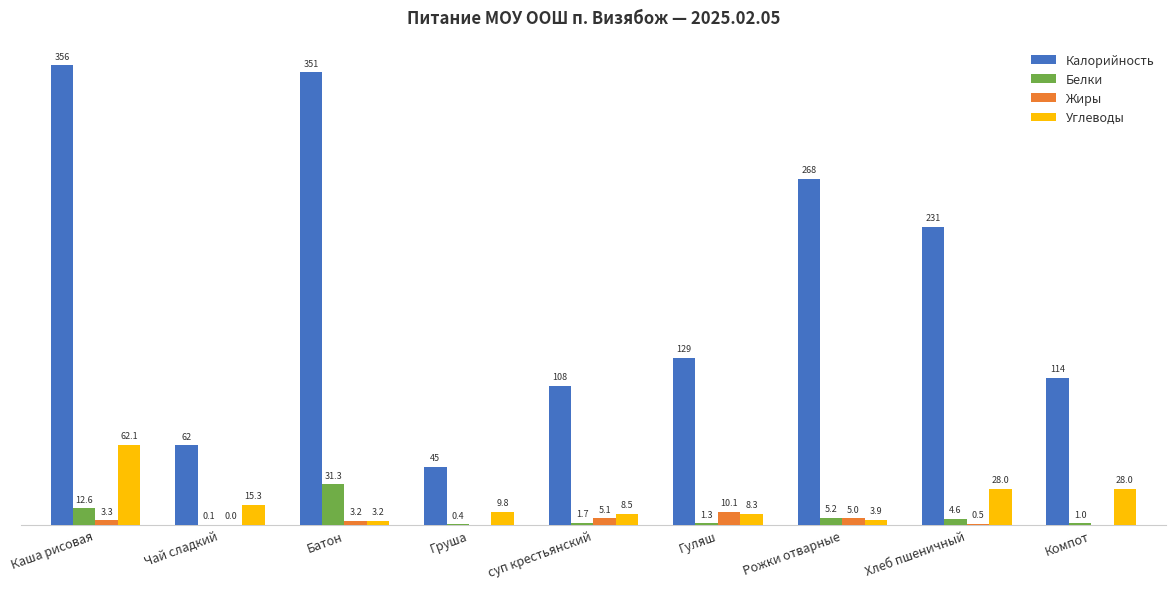

Where is Калорийность nearest to the value 200?

Хлеб пшеничный